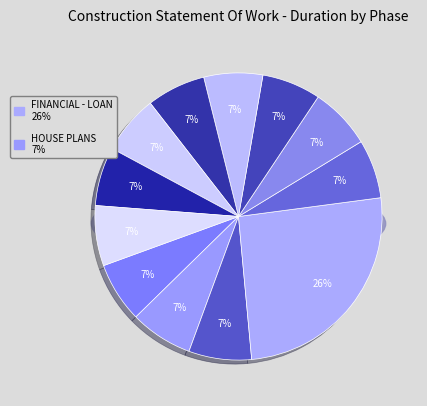

What percentage do HOUSE PLANS and HEALTH PERMIT together represent?

14.0%